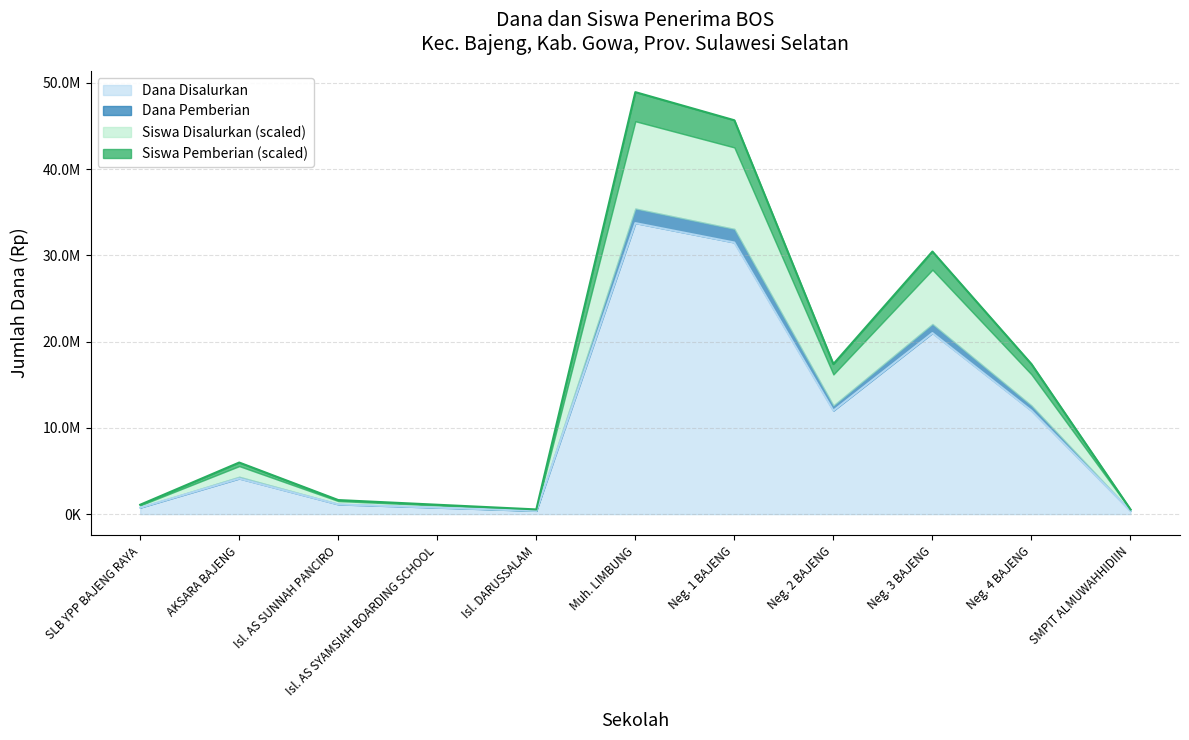

What position from the right is Isl. AS SYAMSIAH BOARDING SCHOOL?

8